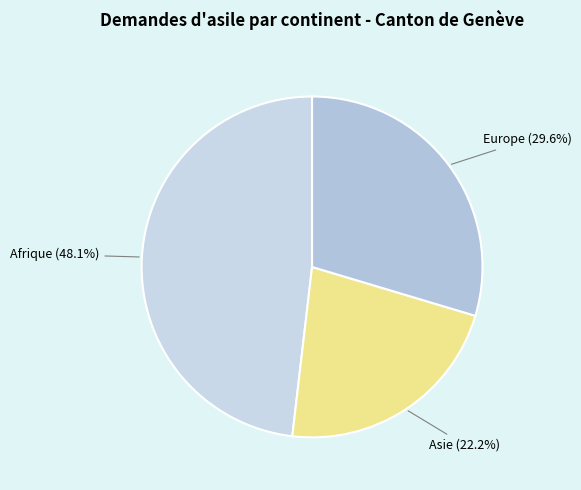

Does Afrique account for over 50% of the chart?

No